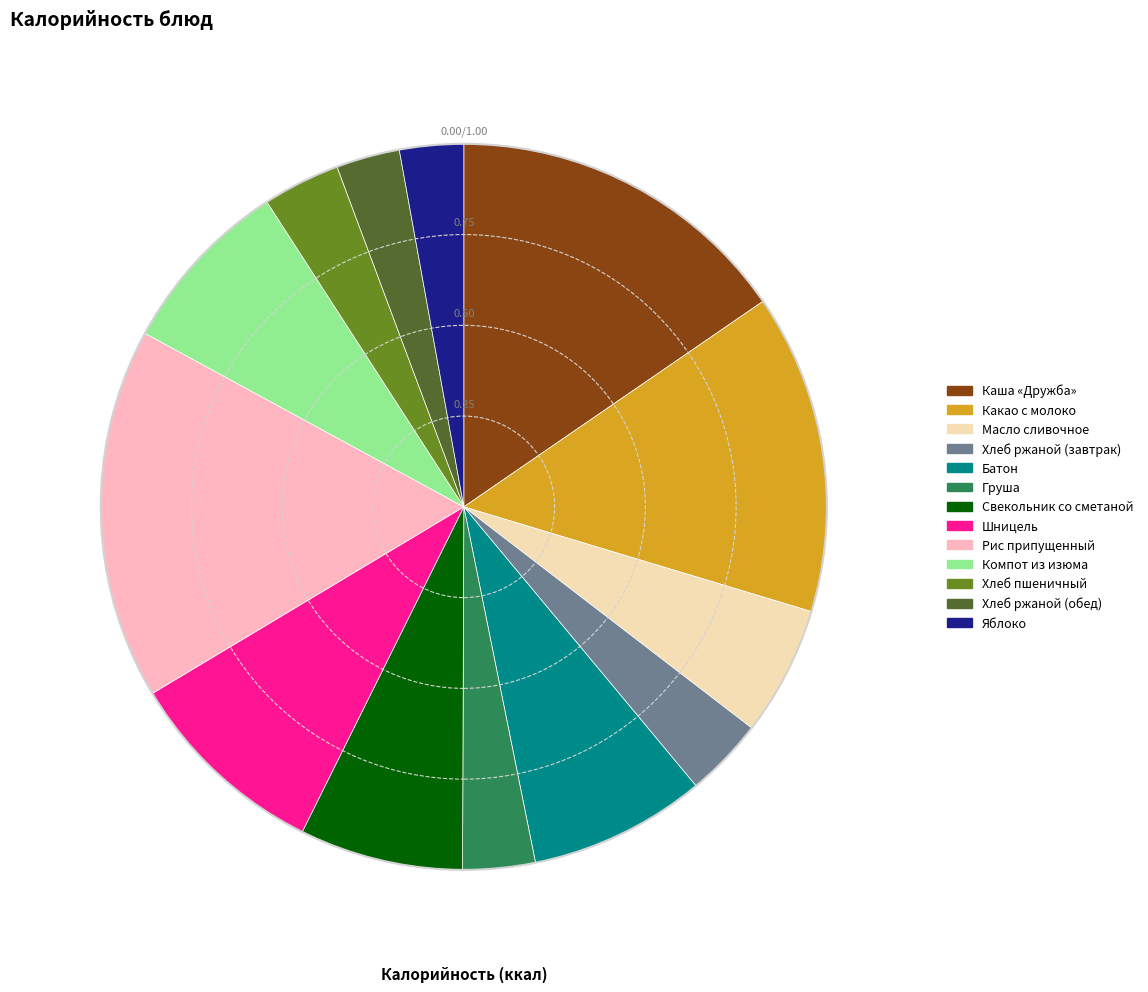

What is the ratio of the value at Шницель to the value at Яблоко?

3.2